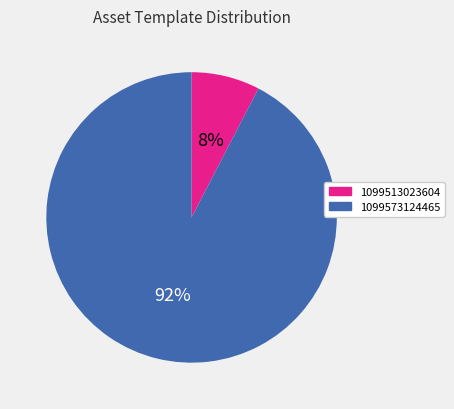

Which category has the biggest portion of the pie?

1099573124465